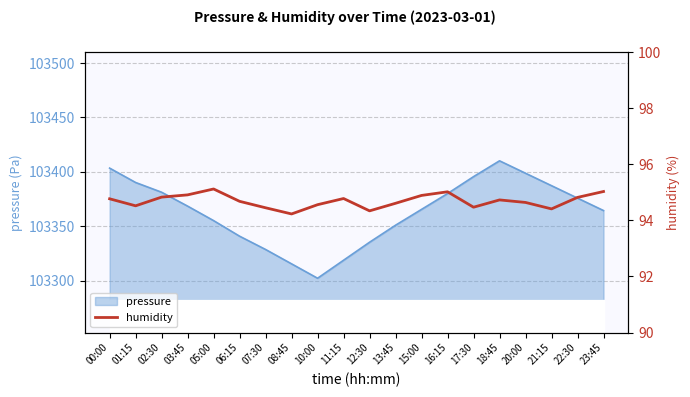

Reading left to right, what are all the values shown in this chart?

00:00=94.8	01:15=94.5	02:30=94.8	03:45=94.9	05:00=95.1	06:15=94.7	07:30=94.5	08:45=94.2	10:00=94.6	11:15=94.8	12:30=94.3	13:45=94.6	15:00=94.9	16:15=95.0	17:30=94.5	18:45=94.7	20:00=94.6	21:15=94.4	22:30=94.8	23:45=95.0